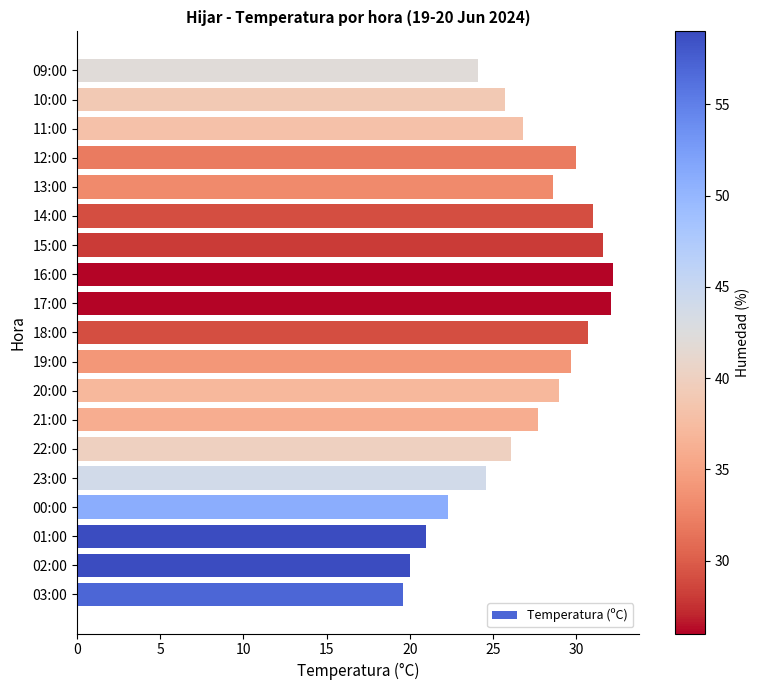

What is the sum of all values?

512.8